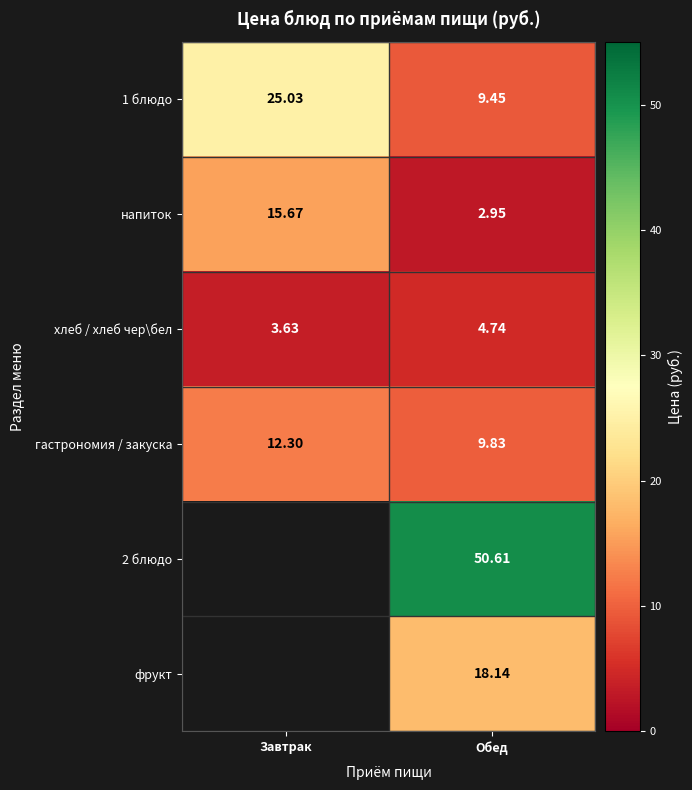

Count the хлеб / хлеб чер\бел values in the range 3 to 4.

1